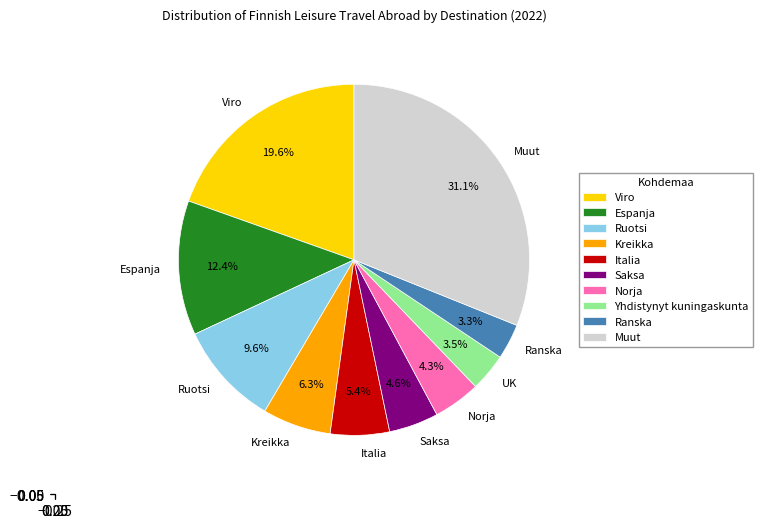

Is it true that Saksa is 16% of the pie?

False